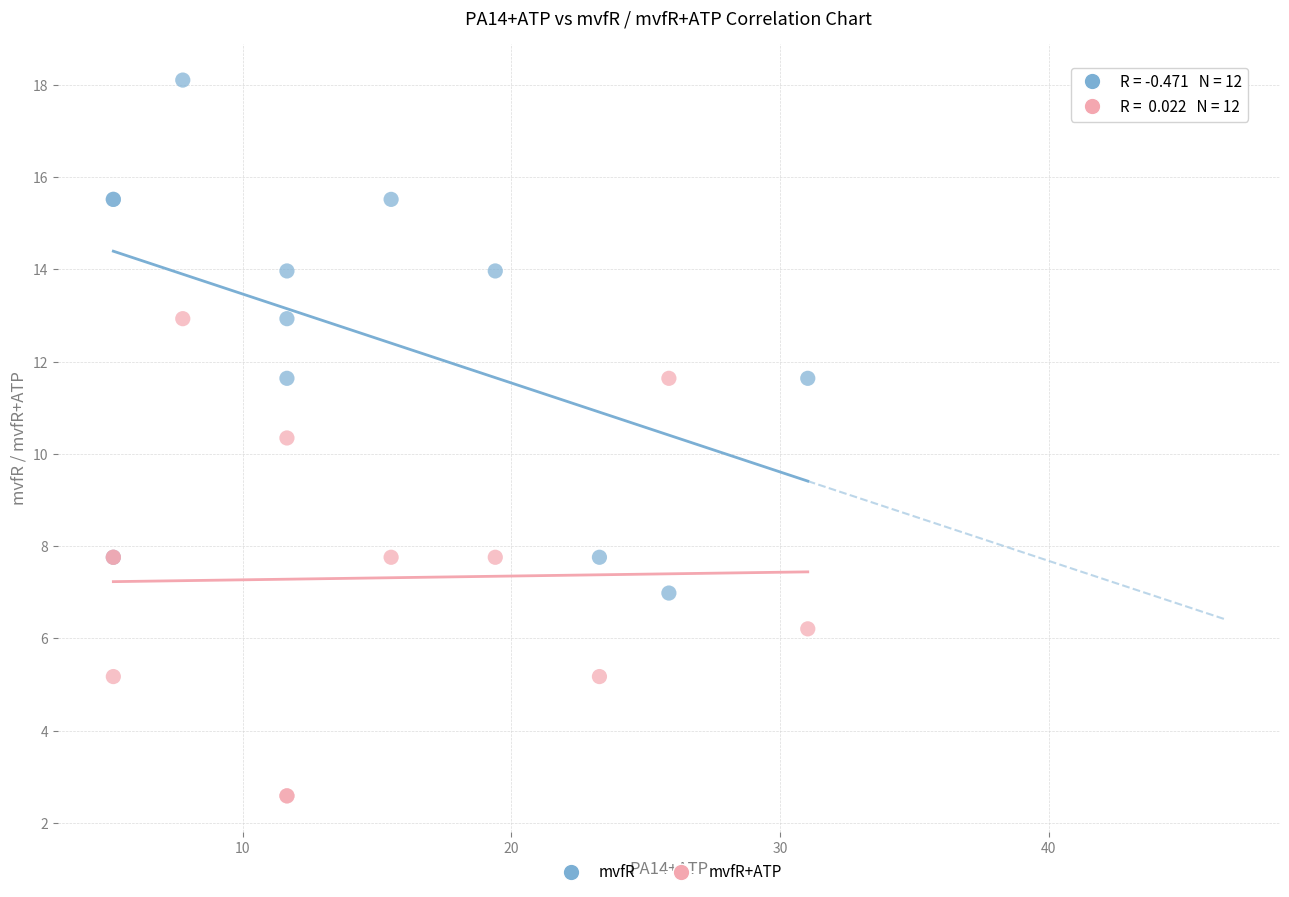

Which series contains the highest Y value?

mvfR